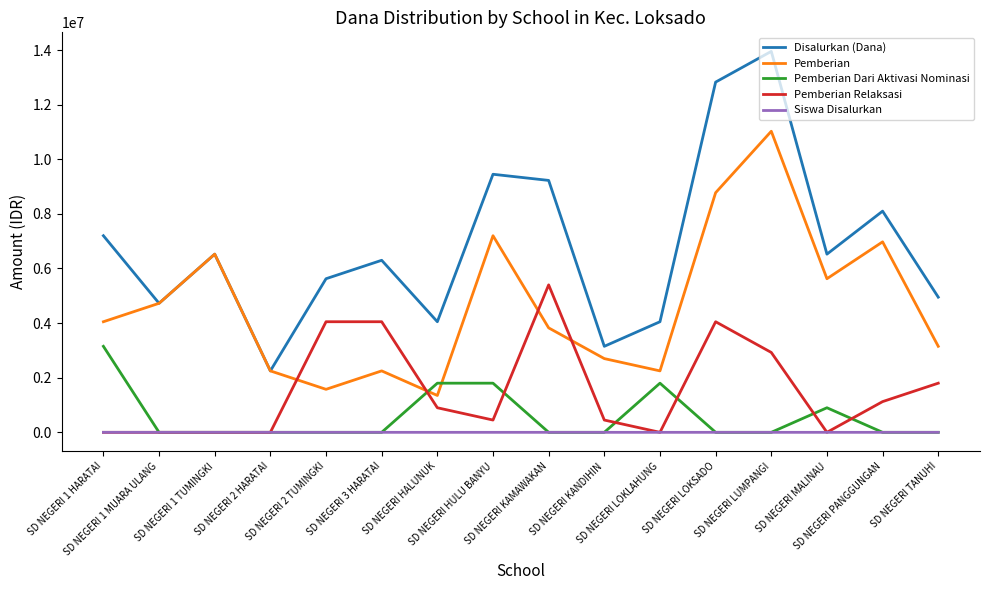

Is this an area chart (filled region under the line)?

No